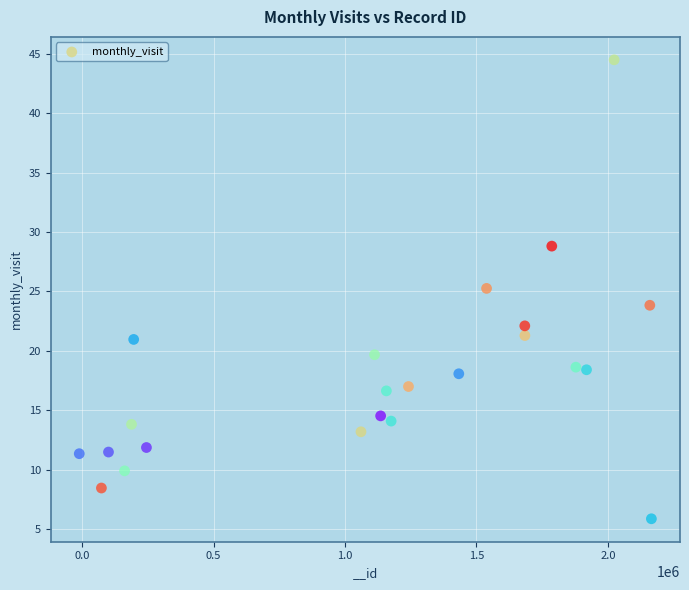

What is the range of X values (max minus min)?

2177131.4